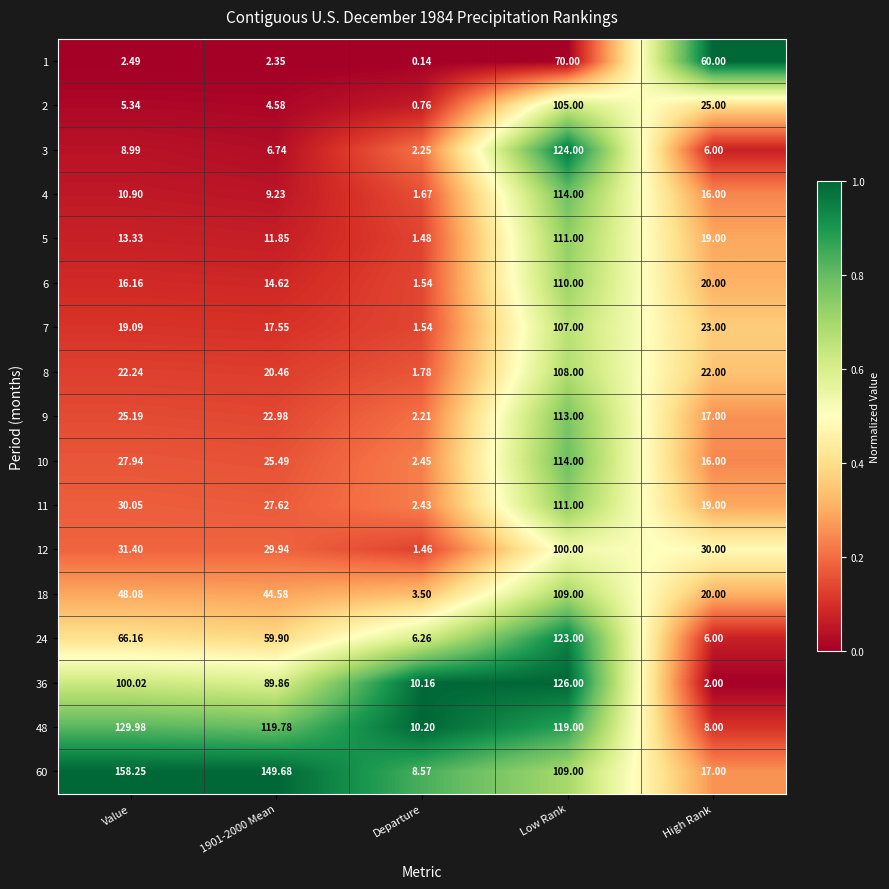

At which category is the sum across all series the highest?

Low Rank